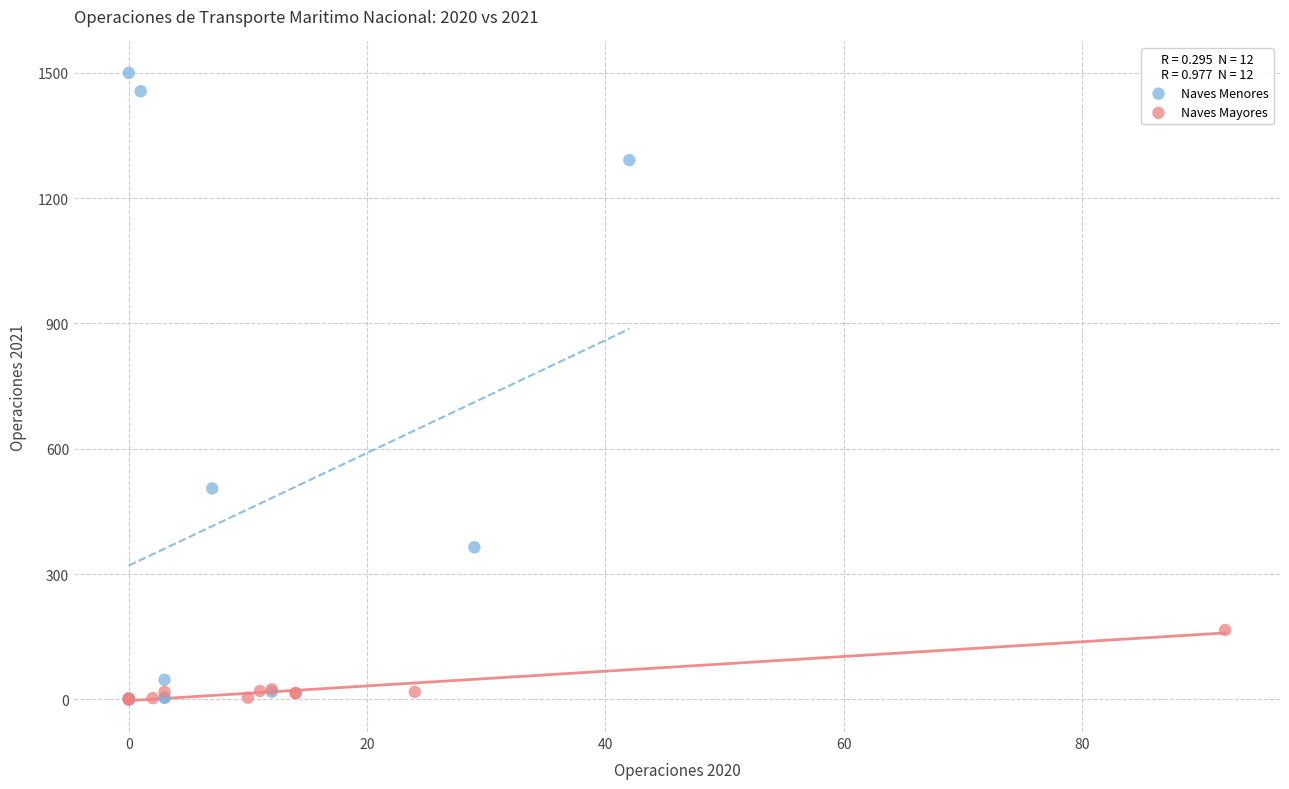

Which series has the largest Y range (max minus min)?

Naves Menores